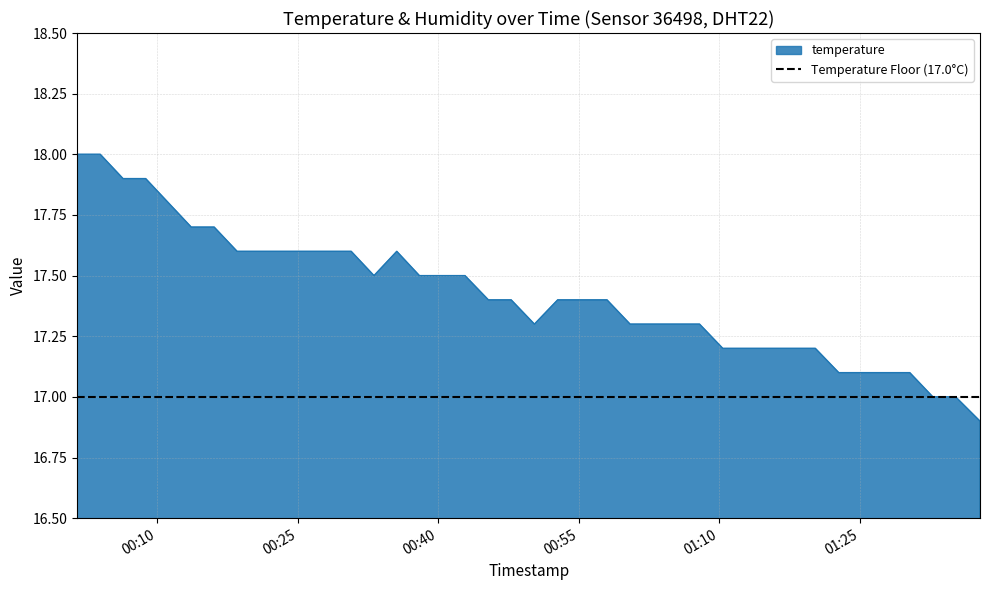

The value at 2022-08-19T01:30:22 is 17.1. True or false?

True